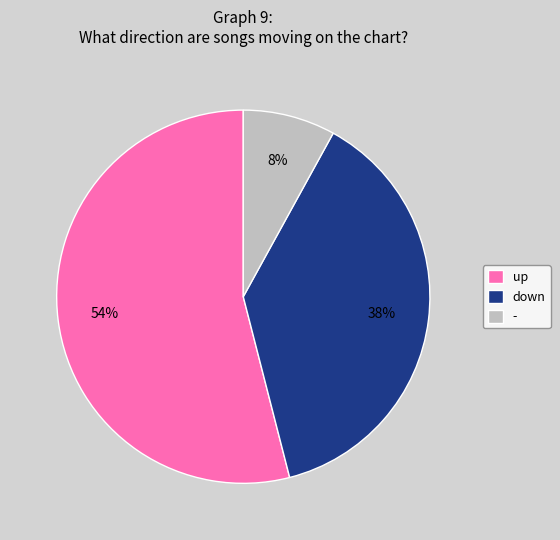

How many segments does this pie chart have?

3